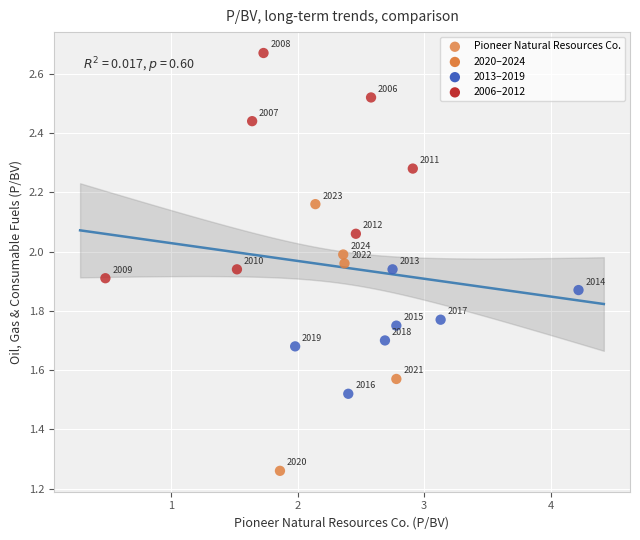

What is the range of Y values (max minus min)?

1.4